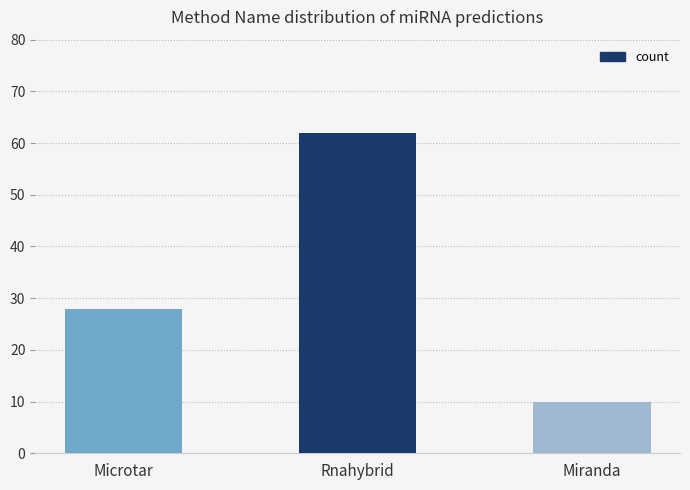

Read the value at Microtar, to the nearest 10.

30